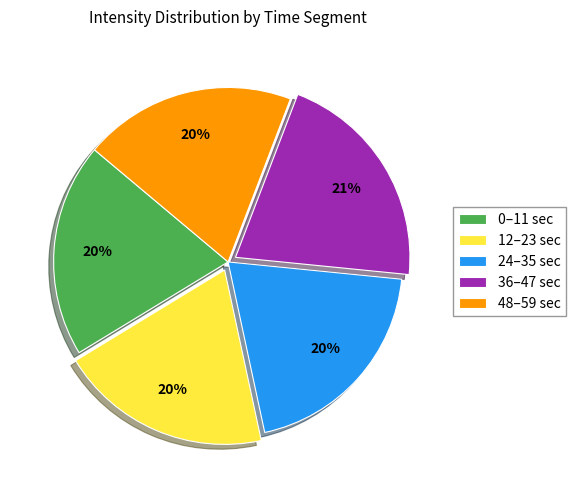

Which slice is the largest?

36–47 sec